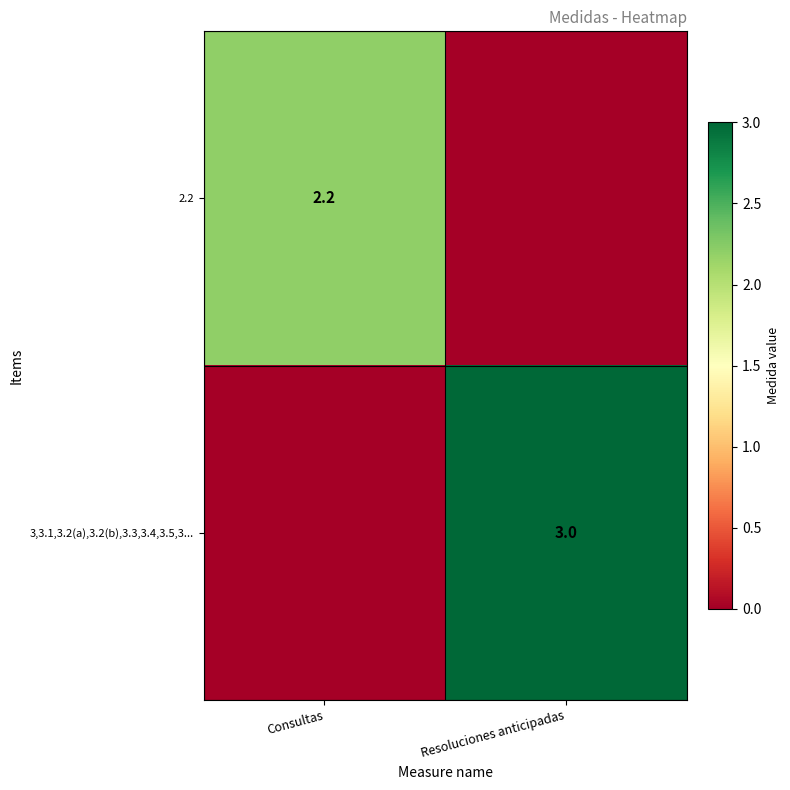

The 2.2 series shows 0.8 at Consultas. True or false?

False